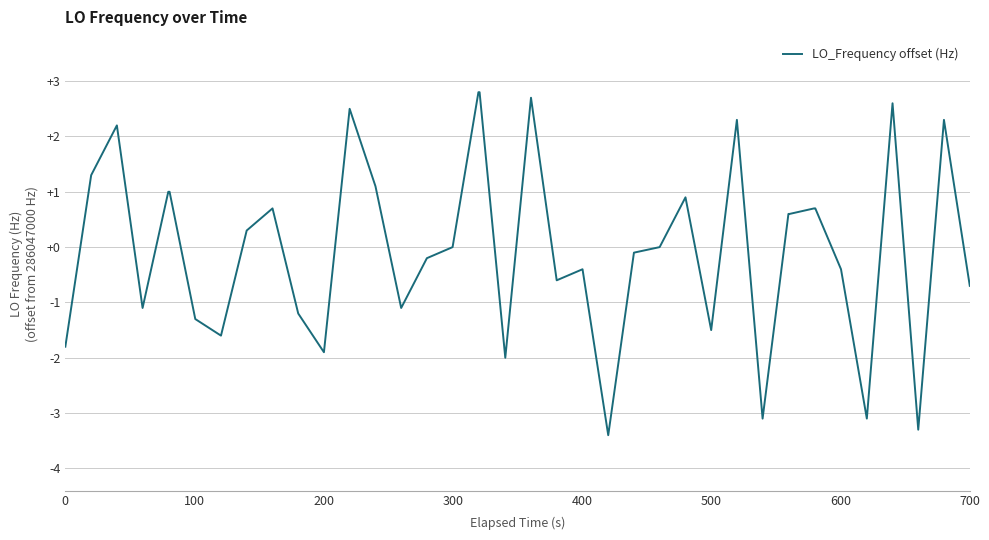

What is the smallest value displayed?

-3.4